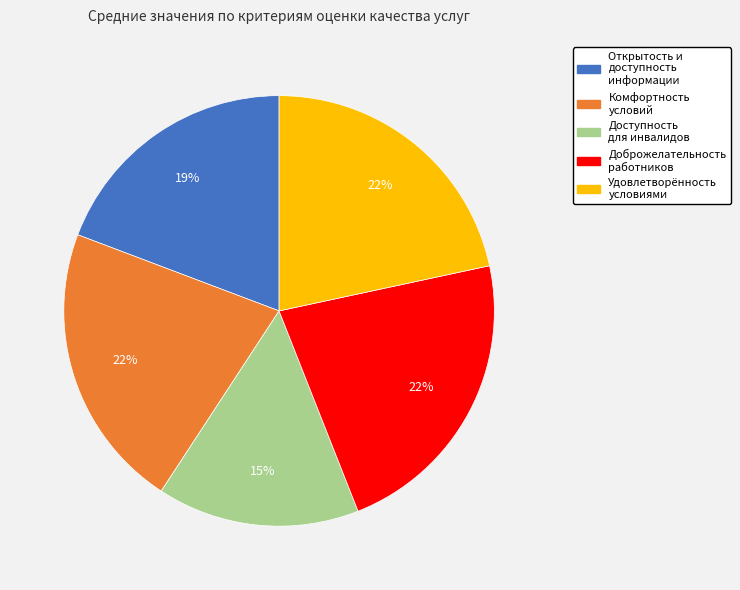

Does any single category account for the majority?

No